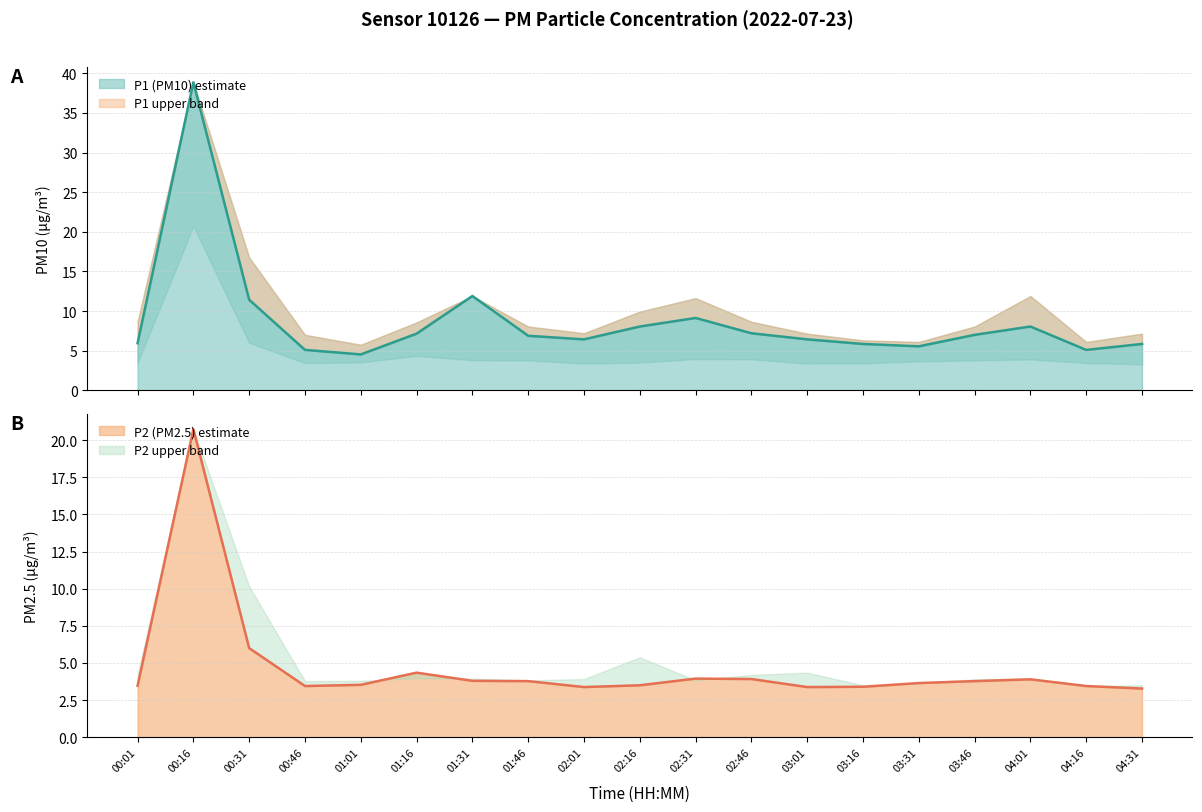

What is the approximate value of P1 at 02:16?

8.1